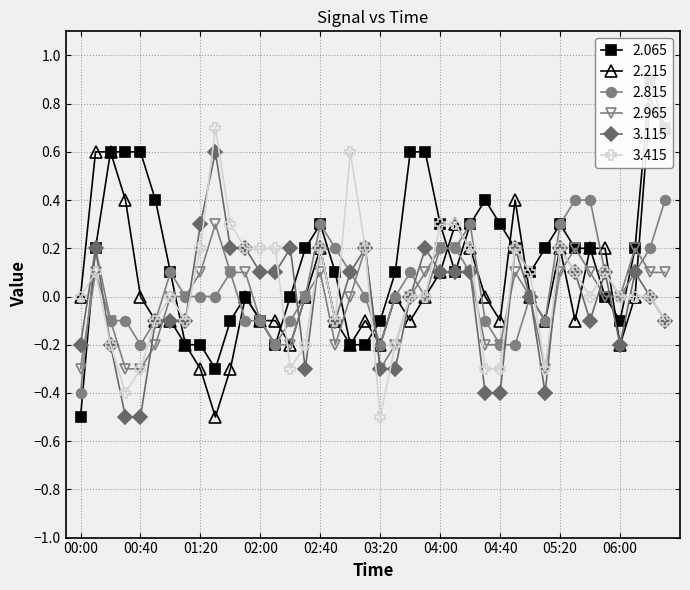

Reading right to left, extract all data points from this chart.

2.065: 06:30=0.7	06:20=0.9	06:10=0.2	06:00=-0.1	05:50=0.0	05:40=0.2	05:30=0.2	05:20=0.3	05:10=0.2	05:00=0.1	04:50=0.2	04:40=0.3	04:30=0.4	04:20=0.3	04:10=0.1	04:00=0.3	03:50=0.6	03:40=0.6	03:30=0.1	03:20=-0.1	03:10=-0.2	03:00=-0.2	02:50=0.1	02:40=0.3	02:30=0.2	02:20=0.0	02:10=-0.2	02:00=-0.1	01:50=0.0	01:40=-0.1	01:30=-0.3	01:20=-0.2	01:10=-0.2	01:00=0.1	00:50=0.4	00:40=0.6	00:30=0.6	00:20=0.6	00:10=0.2	00:00=-0.5
2.215: 06:30=0.7	06:20=0.8	06:10=-0.0	06:00=-0.2	05:50=0.2	05:40=0.2	05:30=-0.1	05:20=0.2	05:10=-0.1	05:00=0.0	04:50=0.4	04:40=-0.1	04:30=-0.0	04:20=0.2	04:10=0.3	04:00=0.1	03:50=0.0	03:40=-0.1	03:30=0.0	03:20=-0.2	03:10=-0.1	03:00=-0.2	02:50=-0.1	02:40=0.2	02:30=0.0	02:20=-0.2	02:10=-0.1	02:00=-0.1	01:50=0.0	01:40=-0.3	01:30=-0.5	01:20=-0.3	01:10=-0.2	01:00=-0.1	00:50=-0.1	00:40=-0.0	00:30=0.4	00:20=0.6	00:10=0.6	00:00=0.0
2.815: 06:30=0.4	06:20=0.2	06:10=0.1	06:00=0.0	05:50=0.1	05:40=0.4	05:30=0.4	05:20=0.3	05:10=-0.1	05:00=-0.0	04:50=-0.2	04:40=-0.2	04:30=-0.1	04:20=0.3	04:10=0.2	04:00=0.2	03:50=0.0	03:40=0.1	03:30=0.0	03:20=-0.2	03:10=0.0	03:00=0.1	02:50=0.2	02:40=0.3	02:30=0.0	02:20=-0.1	02:10=-0.2	02:00=-0.1	01:50=-0.1	01:40=0.1	01:30=0.0	01:20=0.0	01:10=0.0	01:00=0.1	00:50=-0.1	00:40=-0.2	00:30=-0.1	00:20=-0.1	00:10=0.2	00:00=-0.4
2.965: 06:30=0.1	06:20=0.1	06:10=0.2	06:00=-0.0	05:50=-0.0	05:40=0.1	05:30=0.2	05:20=0.1	05:10=-0.3	05:00=-0.0	04:50=0.1	04:40=-0.2	04:30=-0.2	04:20=0.1	04:10=0.2	04:00=0.2	03:50=0.1	03:40=-0.0	03:30=-0.2	03:20=-0.3	03:10=0.2	03:00=-0.0	02:50=-0.2	02:40=0.1	02:30=0.0	02:20=-0.2	02:10=-0.2	02:00=-0.1	01:50=0.1	01:40=0.1	01:30=0.3	01:20=0.1	01:10=-0.0	01:00=0.0	00:50=-0.2	00:40=-0.3	00:30=-0.3	00:20=-0.1	00:10=0.1	00:00=-0.3
3.115: 06:30=-0.1	06:20=0.0	06:10=0.1	06:00=-0.2	05:50=0.1	05:40=-0.1	05:30=0.1	05:20=0.2	05:10=-0.4	05:00=0.0	04:50=0.2	04:40=-0.4	04:30=-0.4	04:20=0.1	04:10=0.1	04:00=0.1	03:50=0.2	03:40=-0.0	03:30=-0.3	03:20=-0.3	03:10=0.2	03:00=0.1	02:50=-0.1	02:40=0.2	02:30=-0.3	02:20=0.2	02:10=0.1	02:00=0.1	01:50=0.2	01:40=0.2	01:30=0.6	01:20=0.3	01:10=-0.1	01:00=-0.1	00:50=-0.1	00:40=-0.5	00:30=-0.5	00:20=-0.2	00:10=0.2	00:00=-0.2
3.415: 06:30=-0.1	06:20=0.0	06:10=-0.0	06:00=0.0	05:50=0.1	05:40=-0.0	05:30=0.1	05:20=0.2	05:10=-0.3	05:00=0.1	04:50=0.2	04:40=-0.3	04:30=-0.3	04:20=0.2	04:10=0.3	04:00=0.3	03:50=0.0	03:40=0.0	03:30=-0.2	03:20=-0.5	03:10=0.2	03:00=0.6	02:50=-0.1	02:40=0.2	02:30=-0.2	02:20=-0.3	02:10=0.2	02:00=0.2	01:50=0.2	01:40=0.3	01:30=0.7	01:20=0.2	01:10=-0.1	01:00=-0.0	00:50=-0.1	00:40=-0.3	00:30=-0.4	00:20=-0.2	00:10=0.1	00:00=-0.0